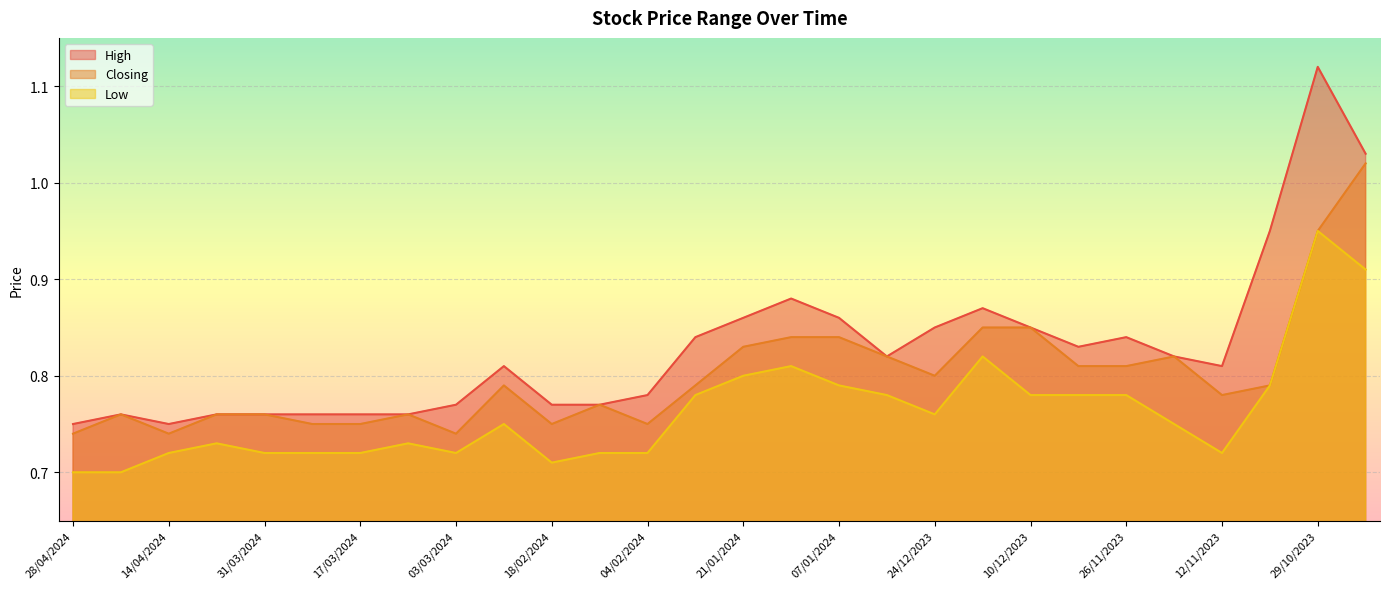

How many interior local valleys does the Closing series have?

6